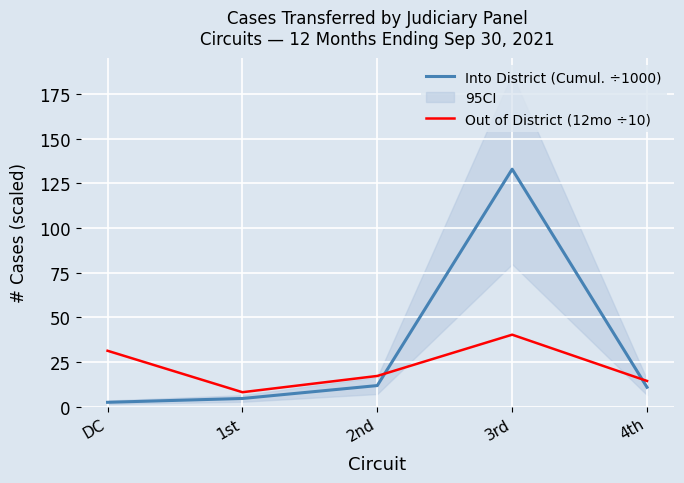

What is the sum of the Out of District (12mo ÷10) values at 3rd and 4th?

54.7